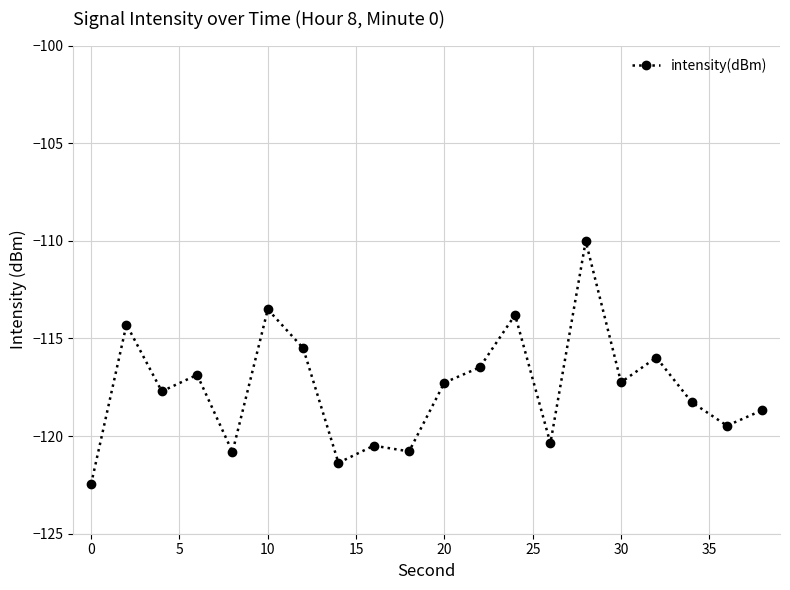

What is the value of the 8th point from the left?

-121.4